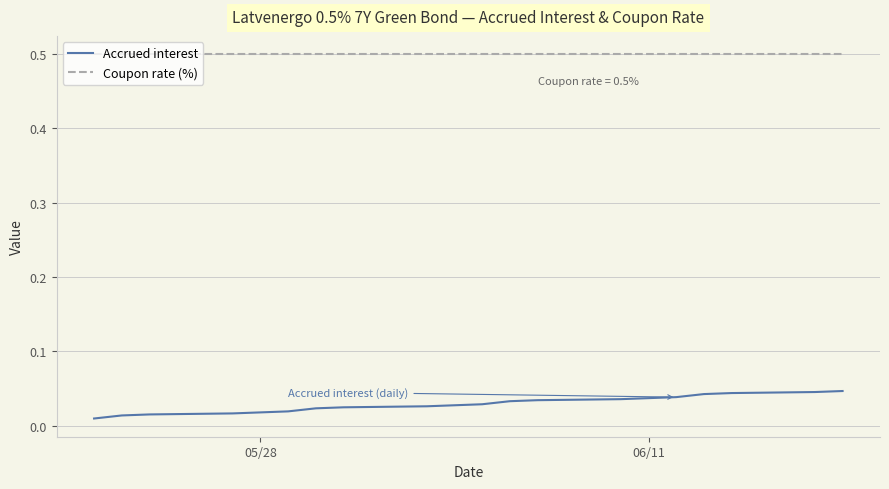

What are all the series names shown in the legend?

Accrued interest, Coupon rate (%)